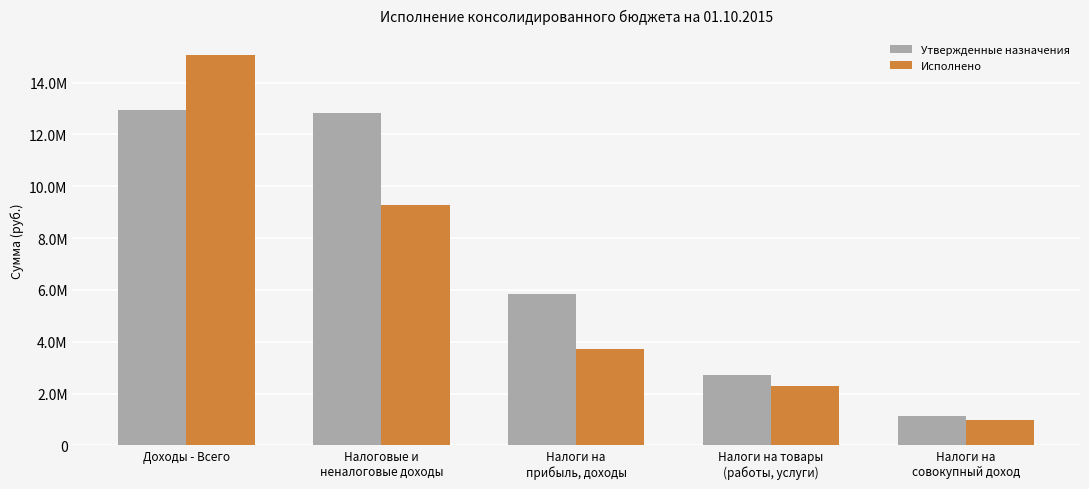

Which category has the highest value in the Исполнено series?

Доходы - Всего